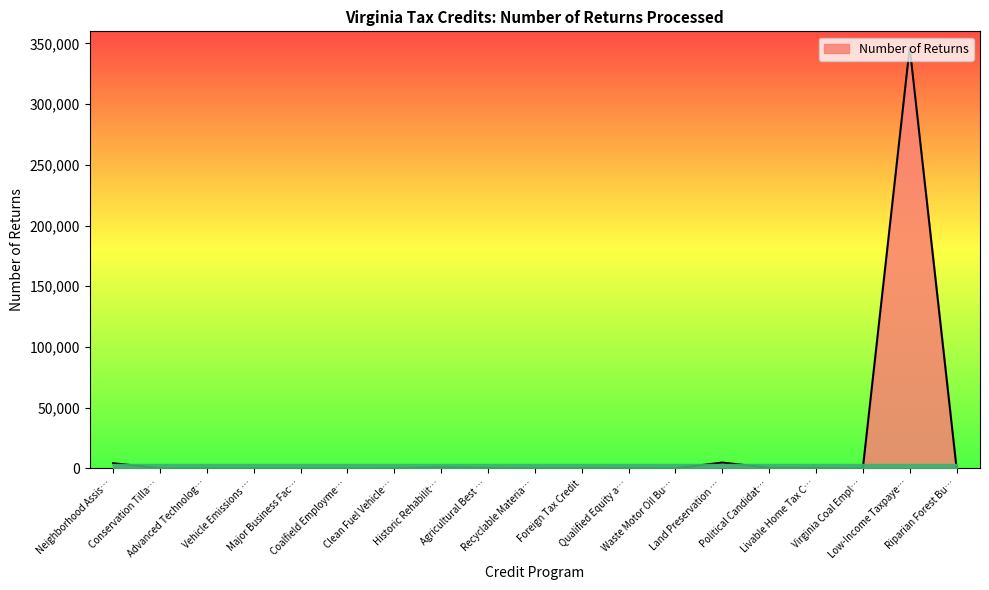

Does the chart have visible grid lines?

No